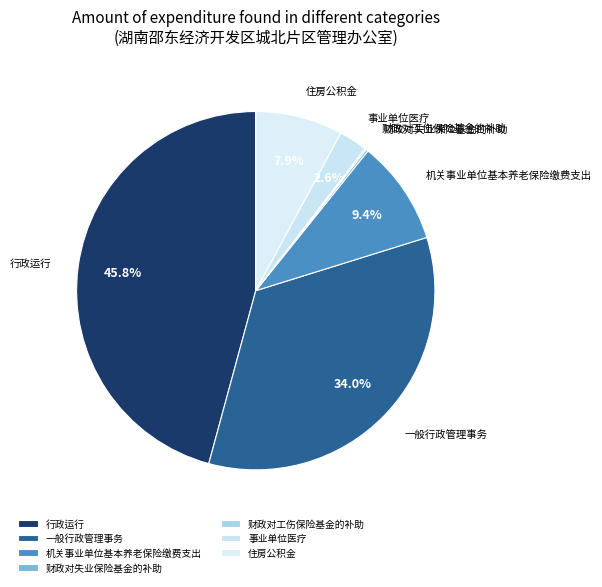

Do 行政运行 and 机关事业单位基本养老保险缴费支出 together represent more than half of the pie?

Yes